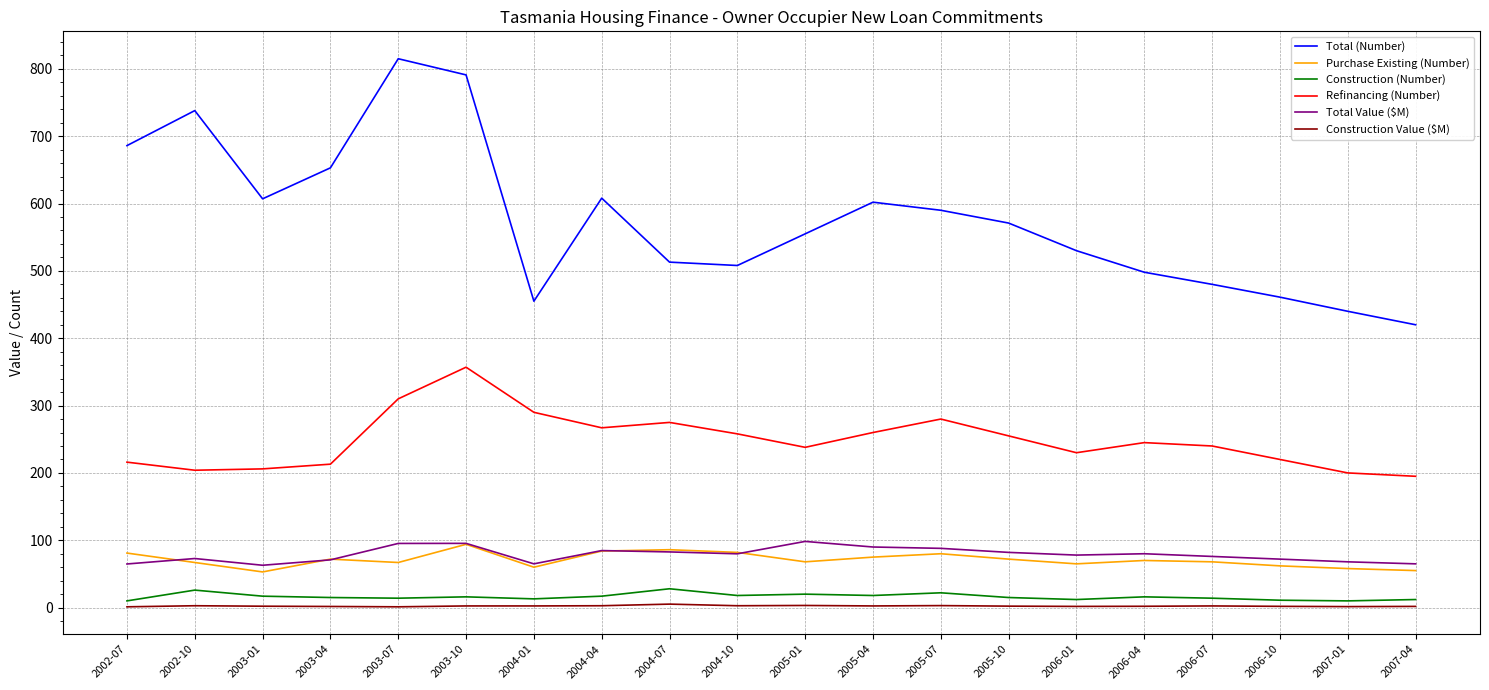

True or false: Total (Number) and Purchase Existing (Number) intersect in this chart.

False